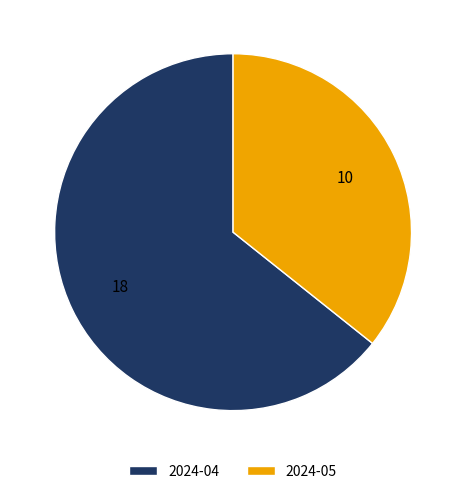

True or false: 2024-04 accounts for 64% of the total.

True